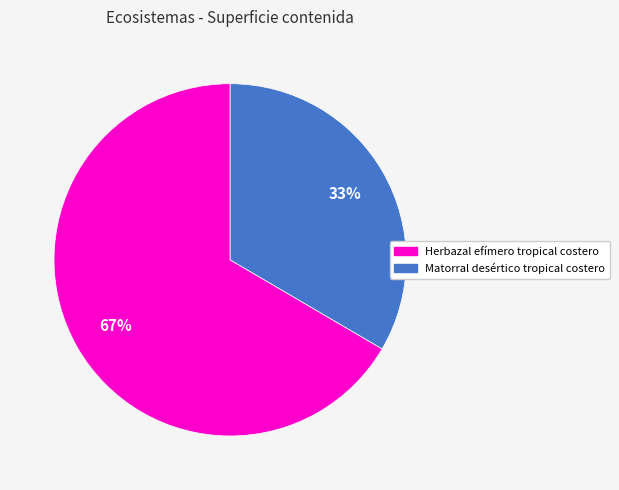

Which slice is the largest?

Herbazal efímero tropical costero